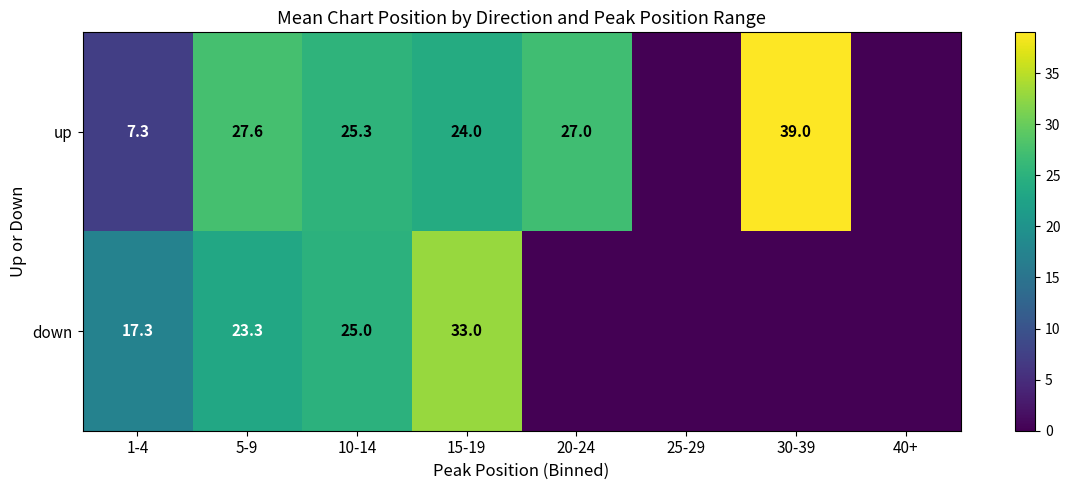

What is the sum of the up values at 10-14 and 1-4?

32.6